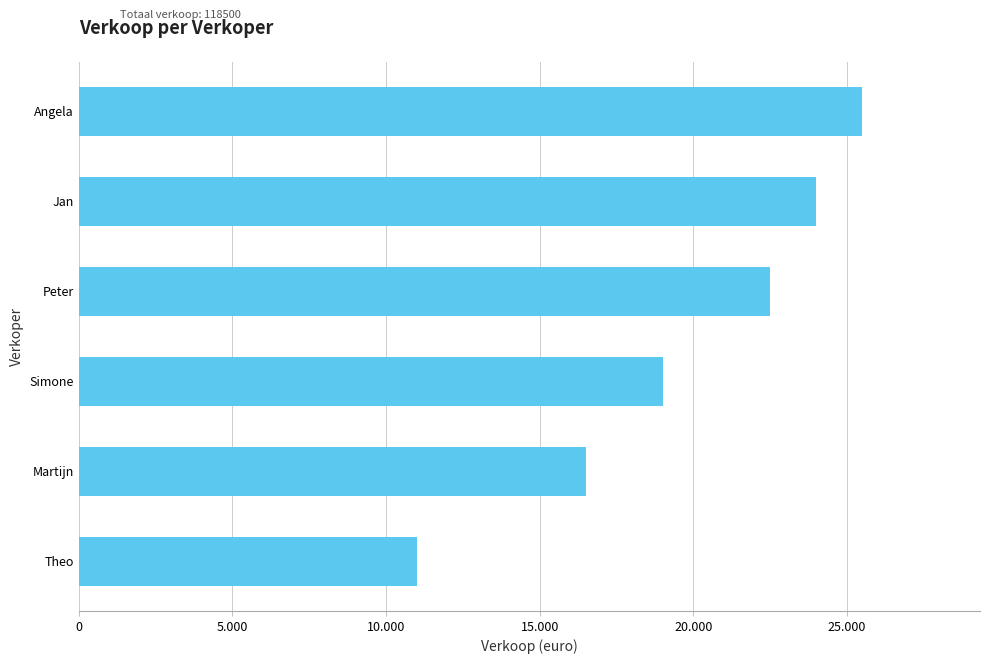

Does the chart contain any negative values?

No